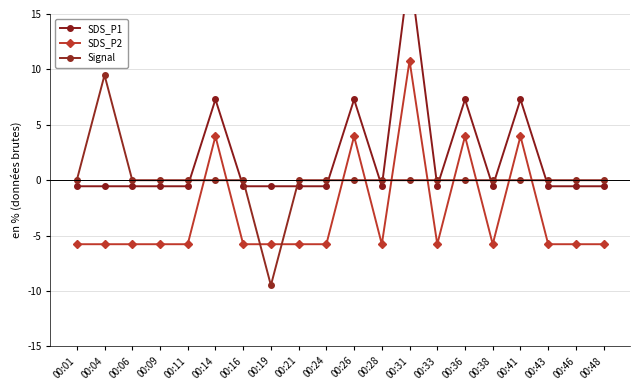

Is the value of Signal at 00:38 greater than the value of SDS_P2 at 00:06?

Yes